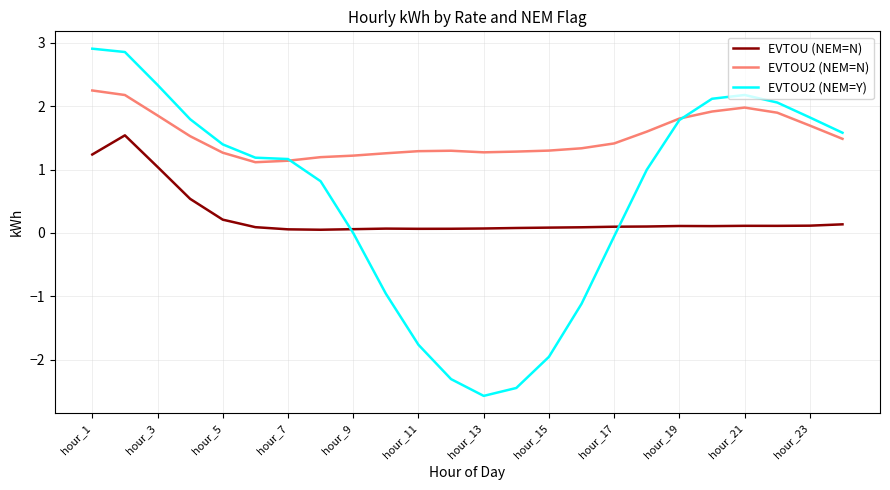

What is the minimum value shown in the chart?

-2.6